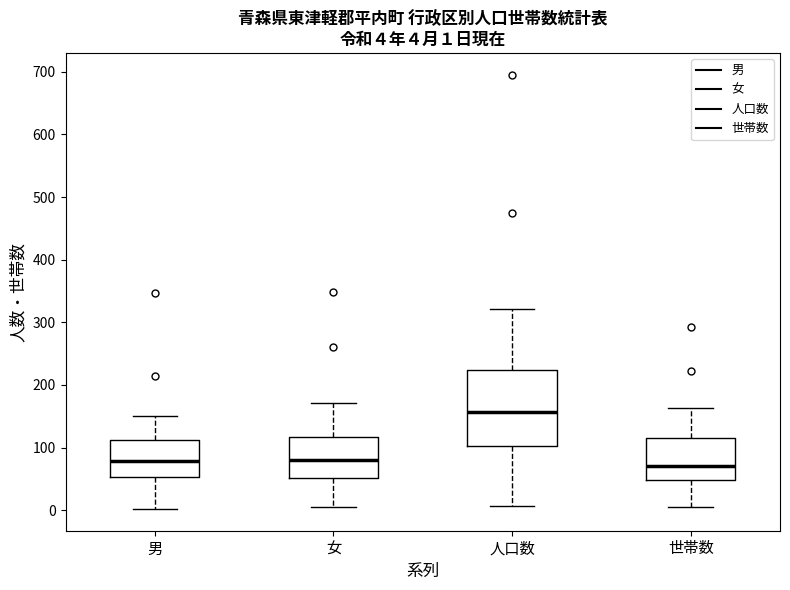

Comparing the boxes themselves (not the whiskers), which one is the tallest?

人口数